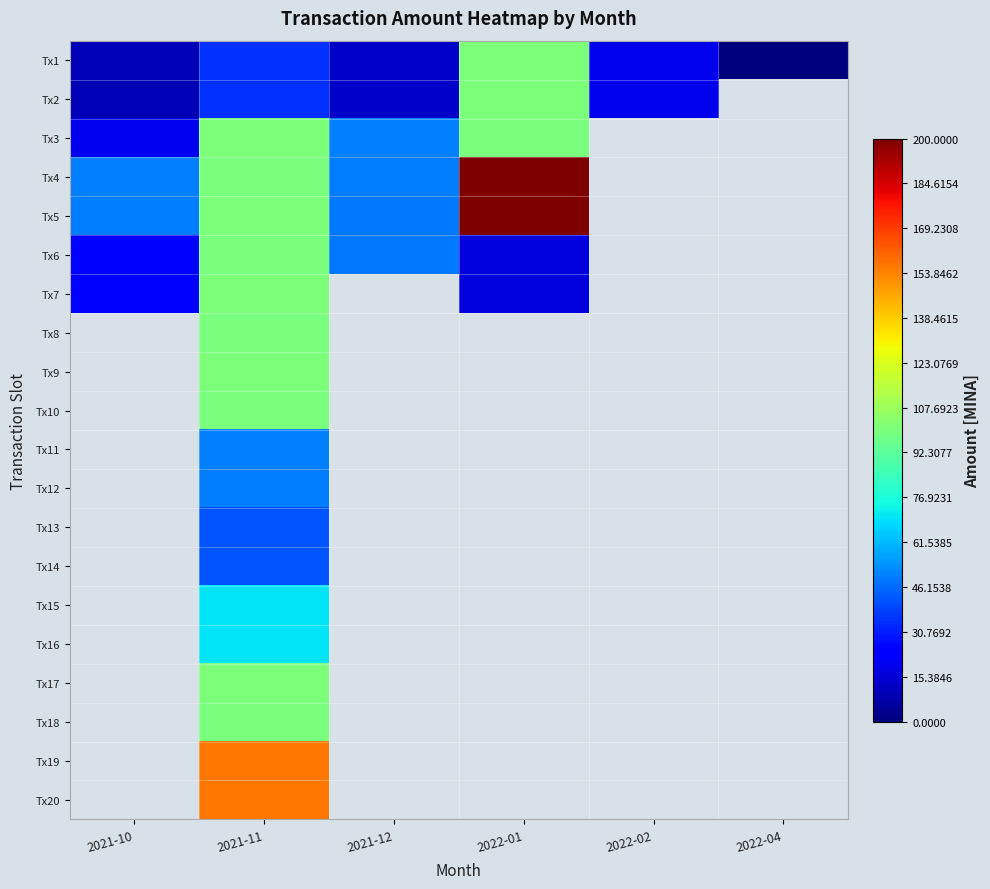

How many data points in Tx6 are above 99?

1